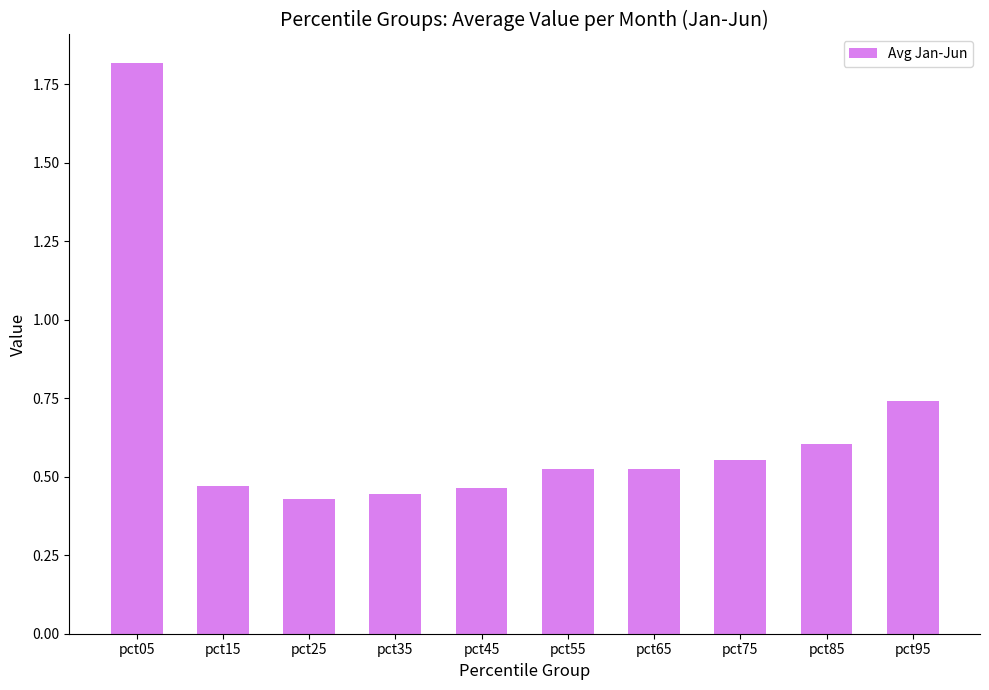

How many series are shown in this chart?

1